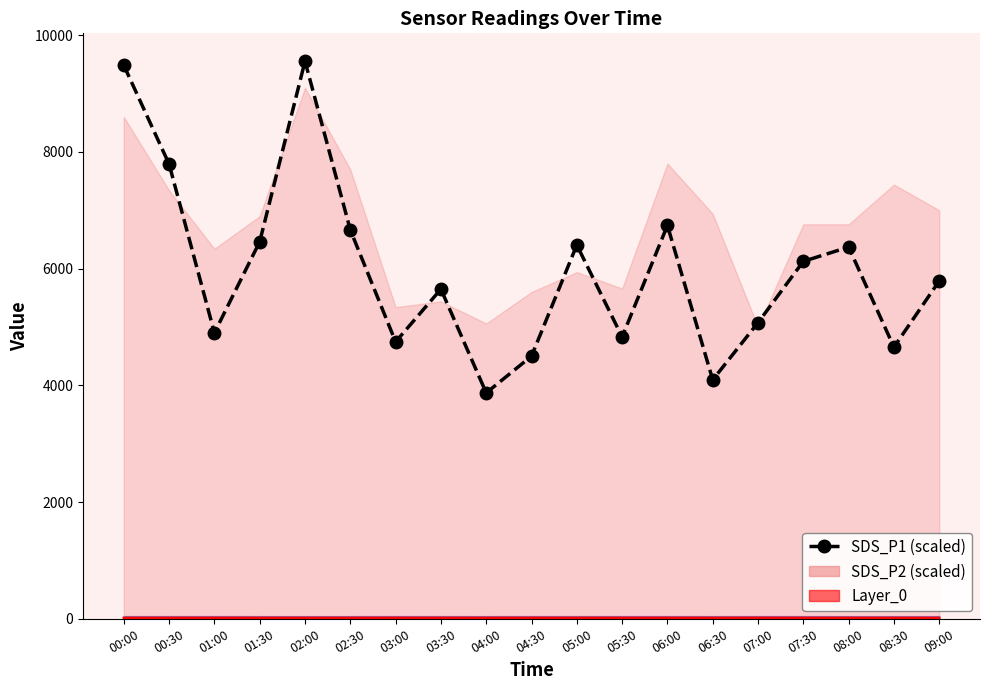

What is the label of the 16th point from the right?

01:30